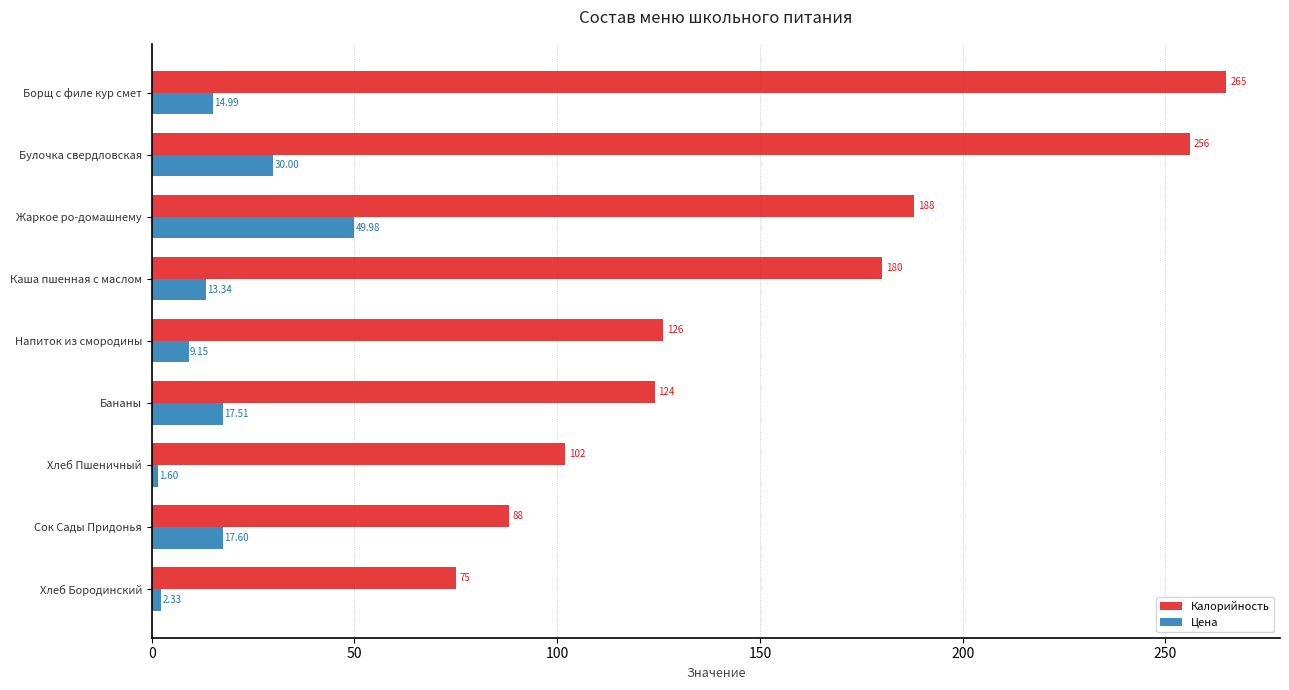

List the labels in order of Цена value, largest first.

Жаркое ро-домашнему, Булочка свердловская, Сок Сады Придонья, Бананы, Борщ с филе кур смет, Каша пшенная с маслом, Напиток из смородины, Хлеб Бородинский, Хлеб Пшеничный